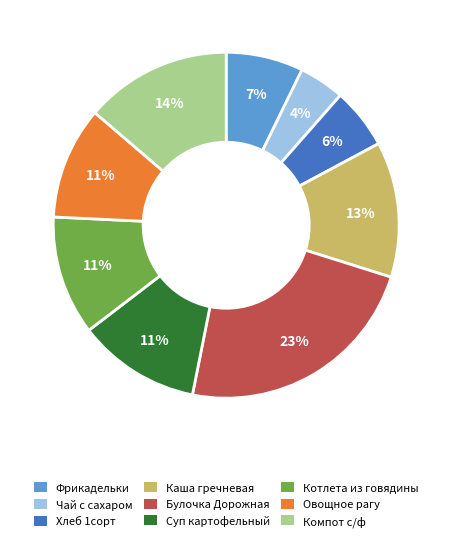

True or false: Овощное рагу accounts for 11% of the total.

True